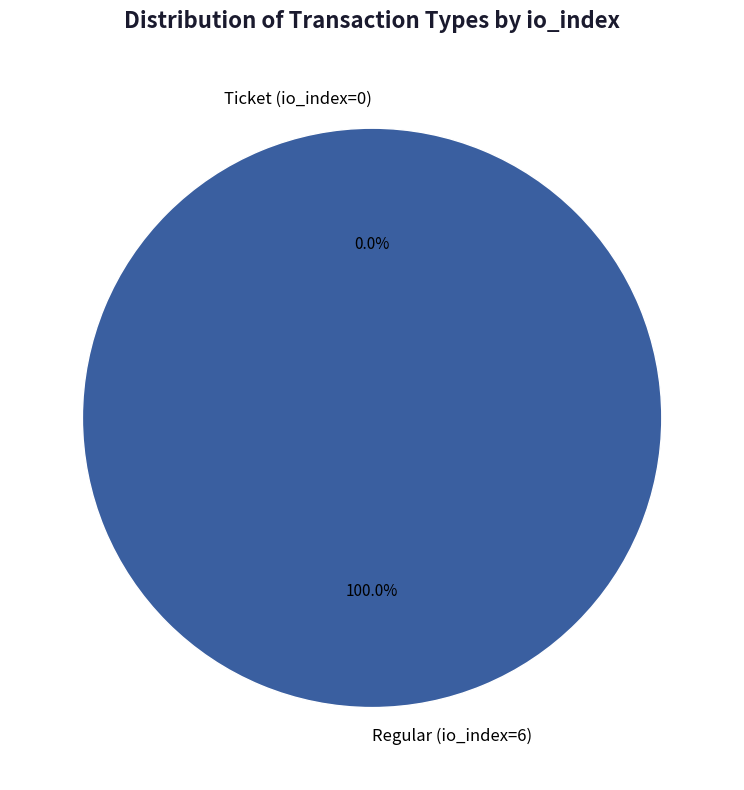

To the nearest percent, what is the difference between the Ticket (io_index=0) and Regular (io_index=6) slice percentages?

100%